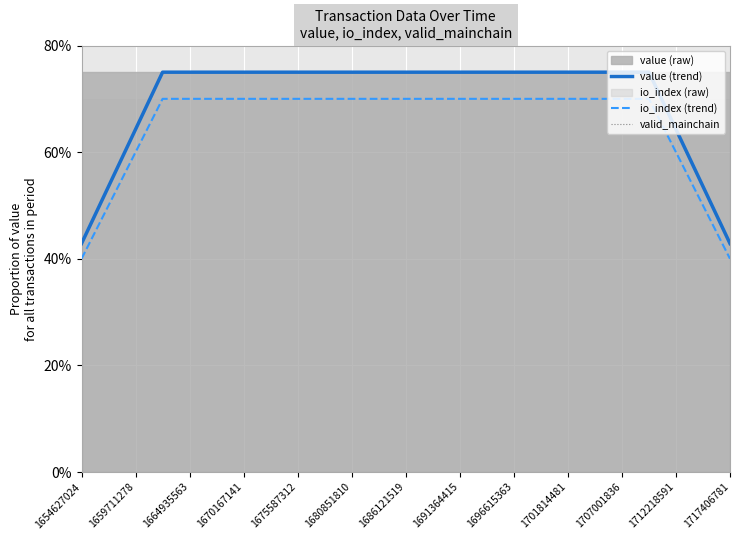

Is it true that io_index (trend) equals 0.7 at 1675587312?

True